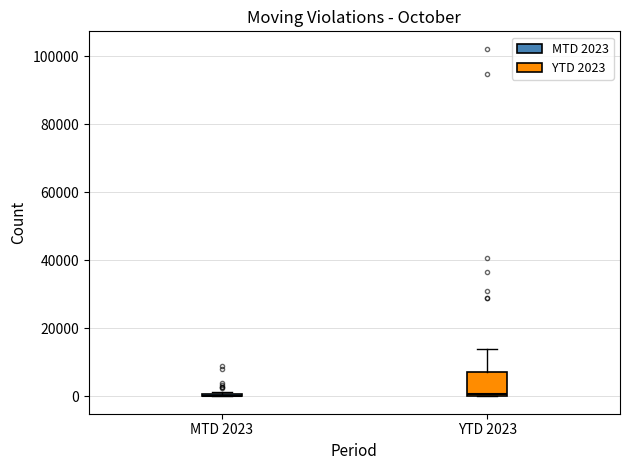

Reading left to right, transcribe this box plot: for each box, give where its median line is, the range the box spans, and where its two whiskers end, as read against the y-axis. The values are not printed on the chart, so give them approximately, as read against the axis.

MTD 2023: box collapsed to a line at 0, whiskers 0 to 2000
YTD 2023: median 0 (just above the box's lower edge), box 0 to 8000, whiskers 0 to 14000